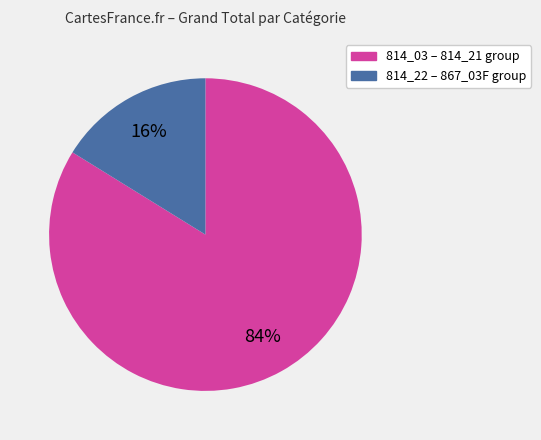

Does any single category account for the majority?

Yes